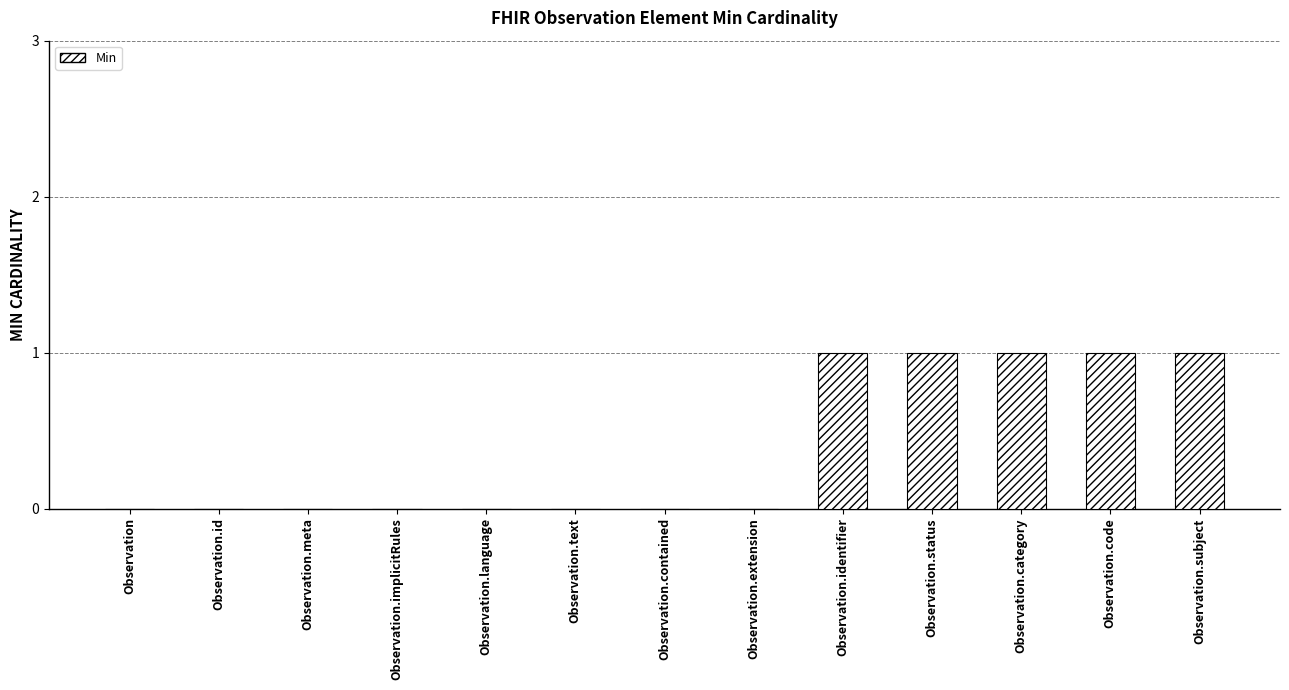

What is the ratio of the value at Observation.subject to the value at Observation.status?

1.0